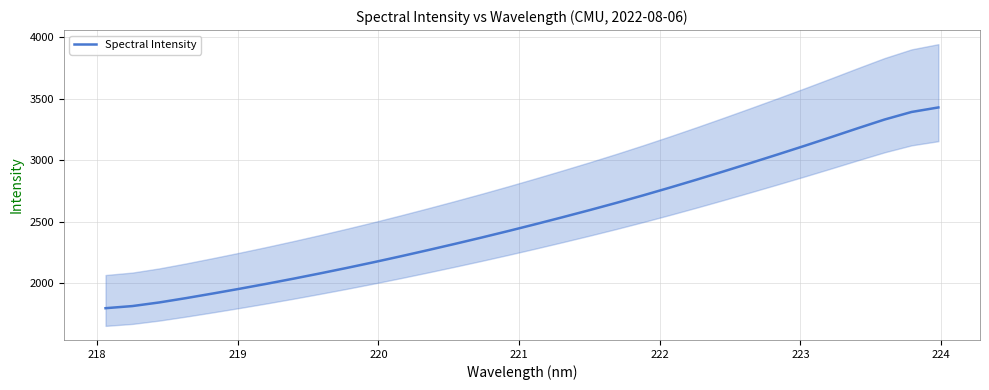

The chart shows a value of 3209.7 at 9. True or false?

False